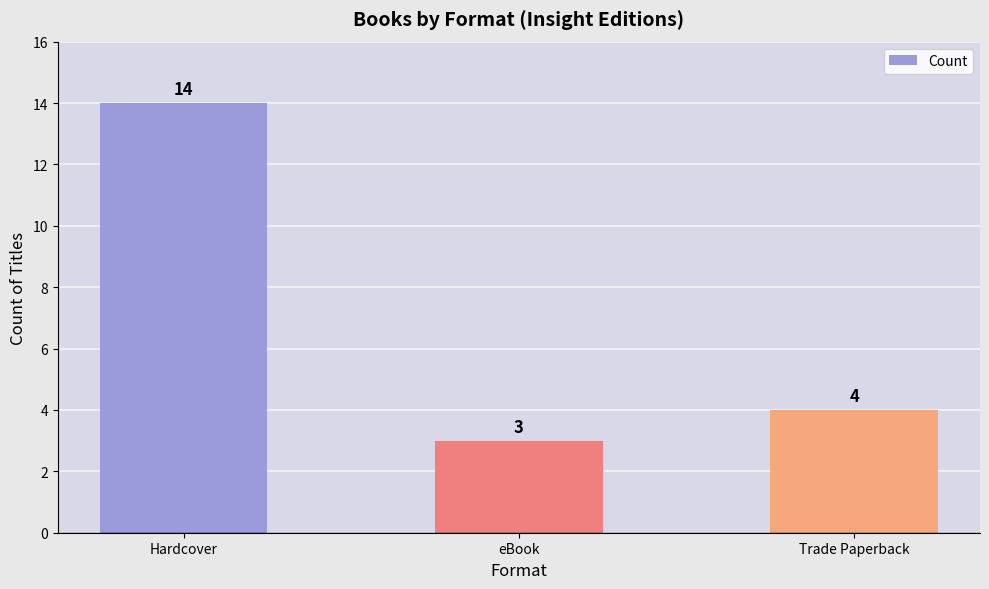

The chart shows a value of 9 at Hardcover. True or false?

False